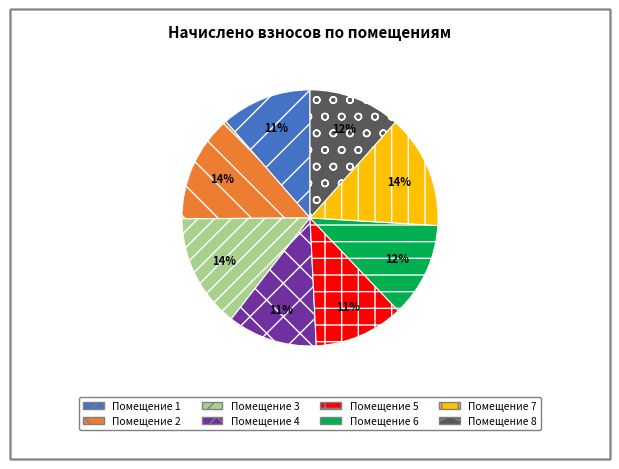

Which has a higher value, Помещение 1 or Помещение 6?

Помещение 6